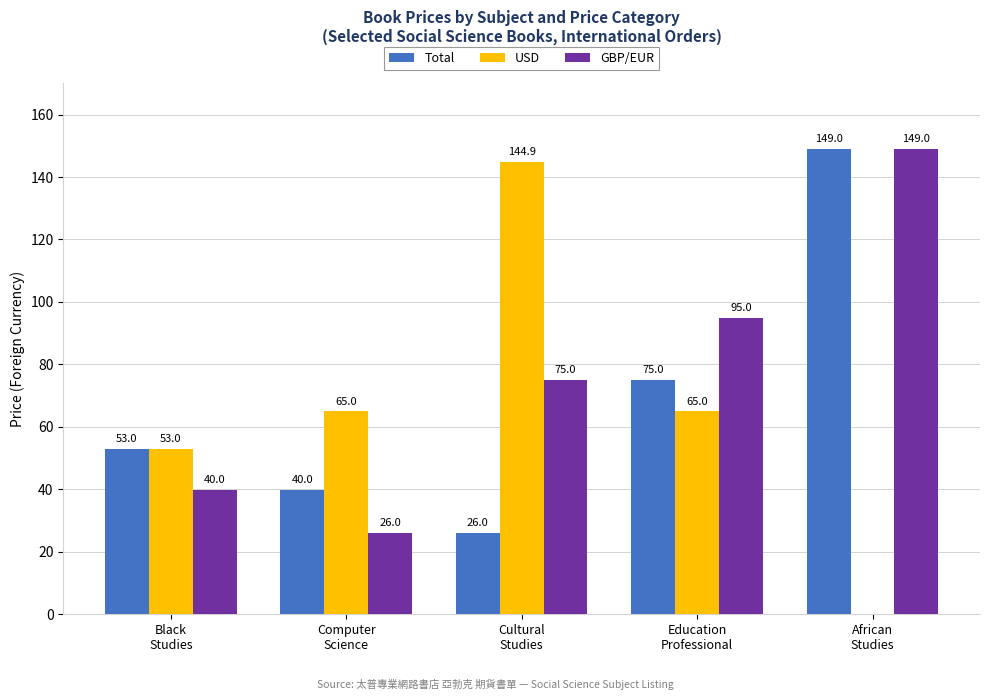

The value of Total at Cultural
Studies is 26.0. True or false?

True